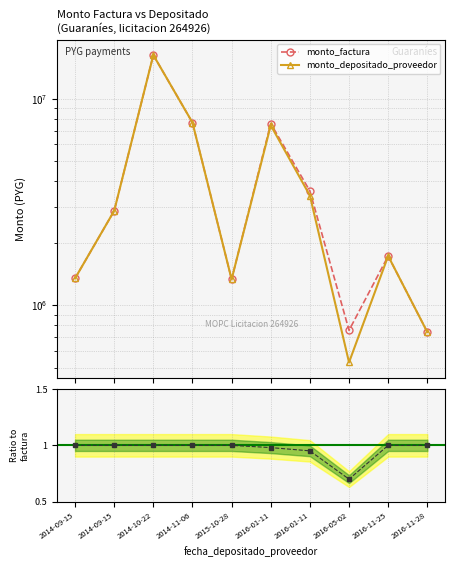

List the series in order of their overall mean, highest first.

monto_factura, monto_depositado_proveedor